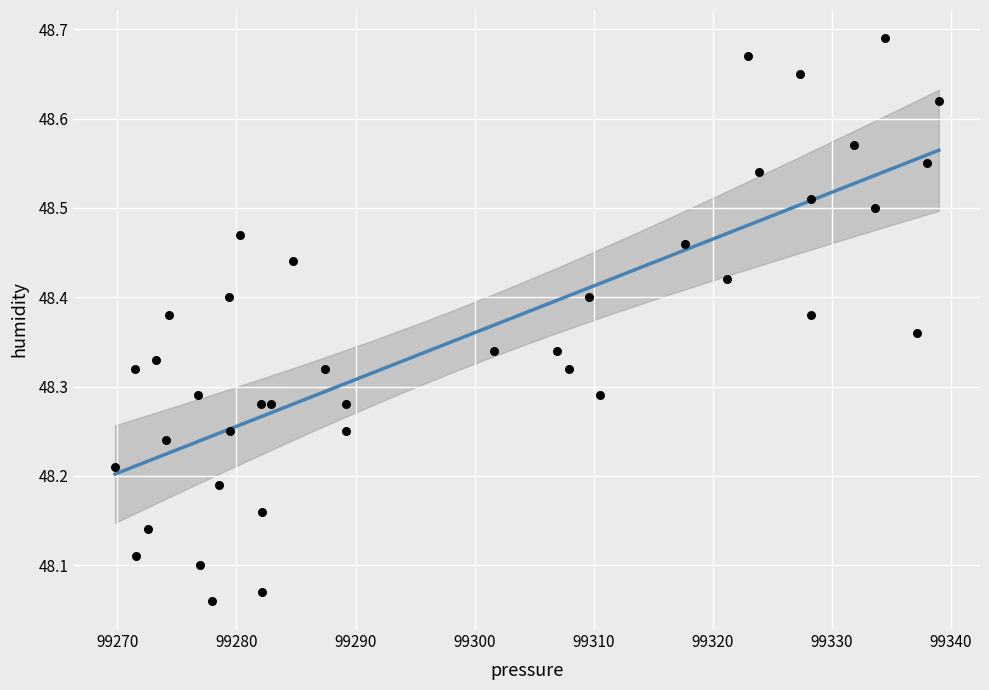

What is the range of Y values (max minus min)?

0.6